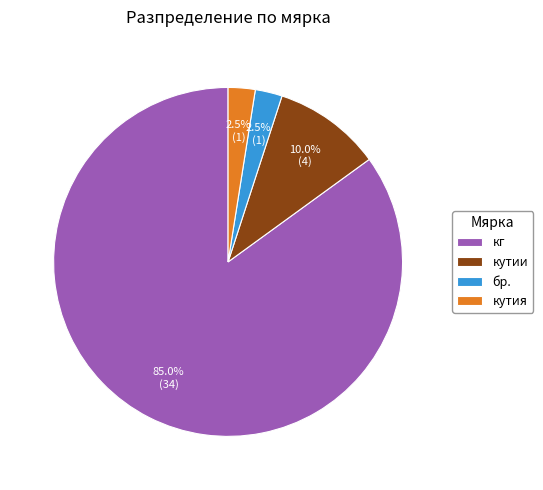

To the nearest percent, what is the difference between the кутии and кг slice percentages?

75%